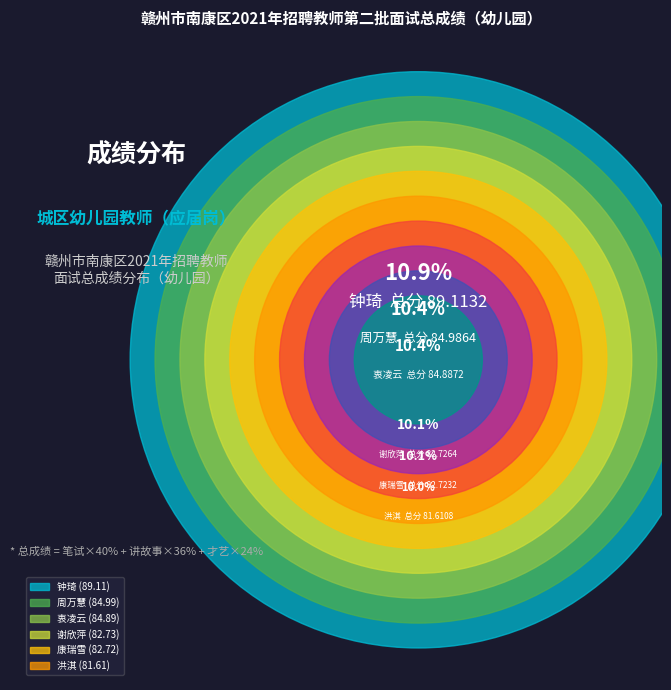

Rank the categories by value from highest to lowest.

钟琦, 周万慧, 衷凌云, 谢欣萍, 康瑞雪, 洪淇, 廖丽萍, 廖湘雨, 李静, 刘琦